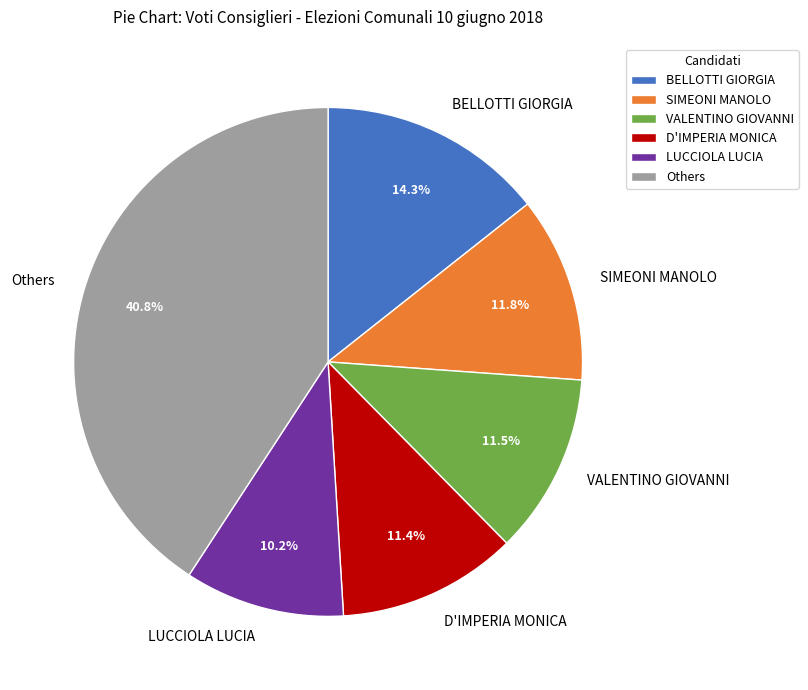

Which category has the biggest portion of the pie?

Others